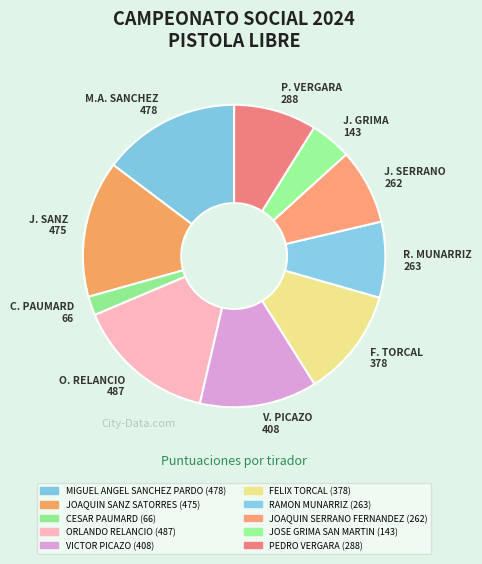

Which has a higher value, R. MUNARRIZ 263 or F. TORCAL 378?

F. TORCAL 378